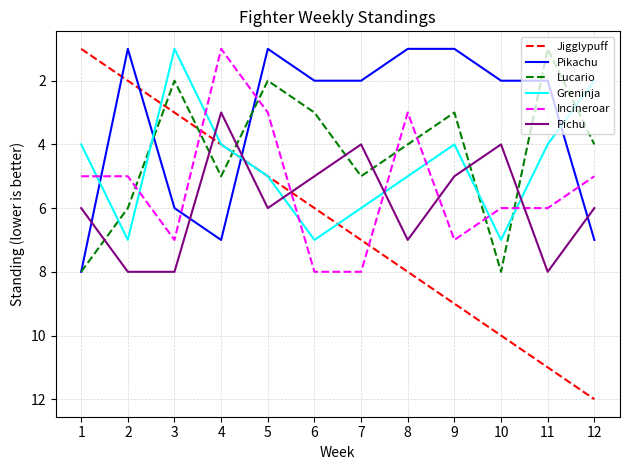

What is the greatest value displayed?

12